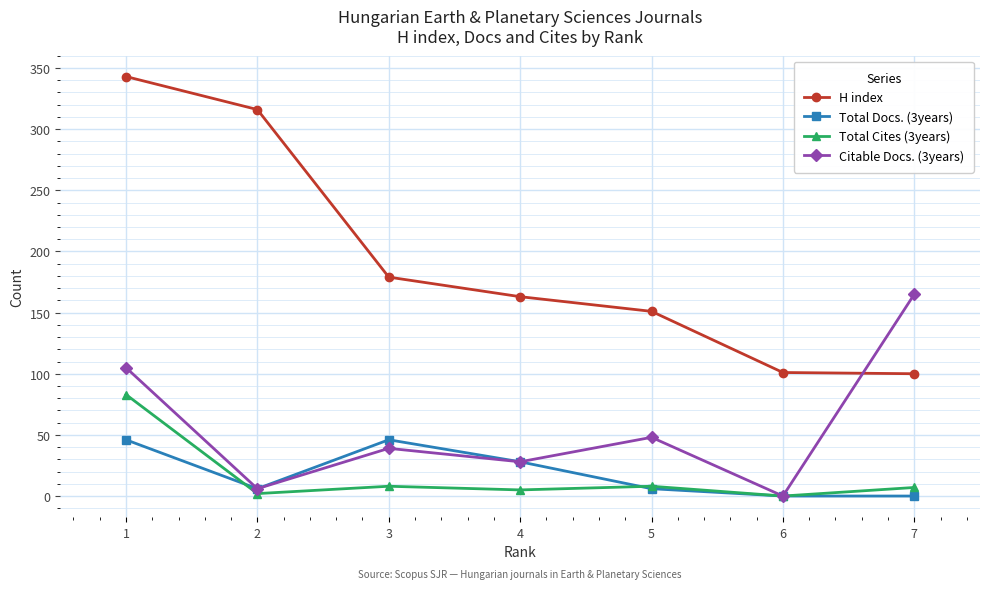

What is the maximum value shown in the chart?

343